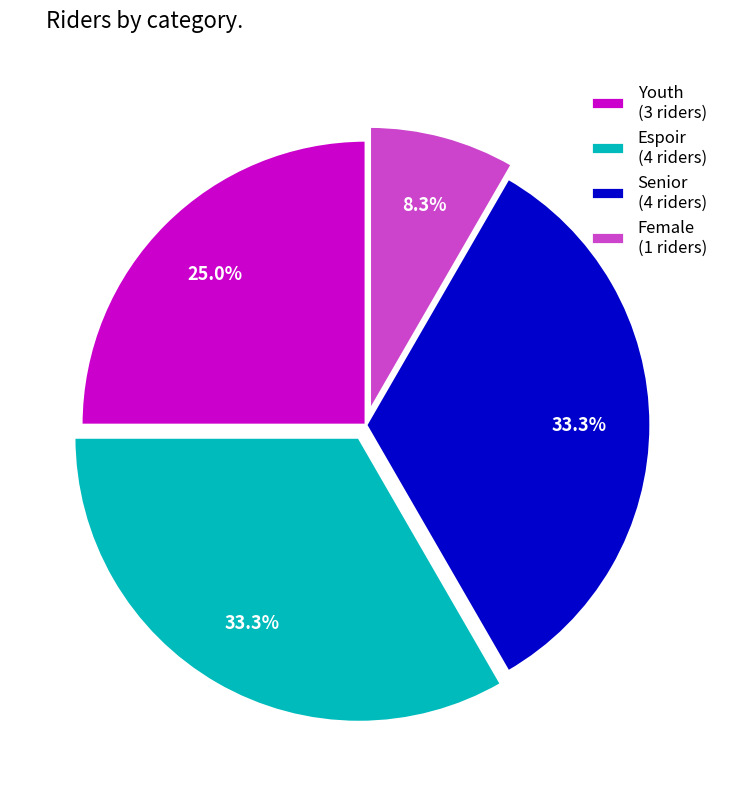

What is the total percentage of Female (1 riders) and Youth (3 riders)?

33.3%